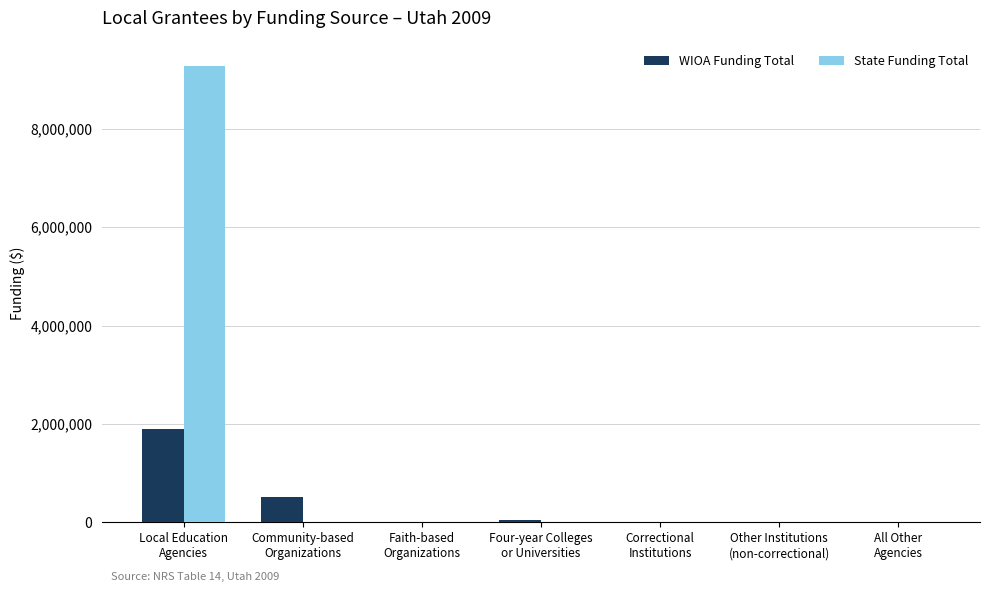

Which series changed the most between Community-based
Organizations and Other Institutions
(non-correctional)?

WIOA Funding Total